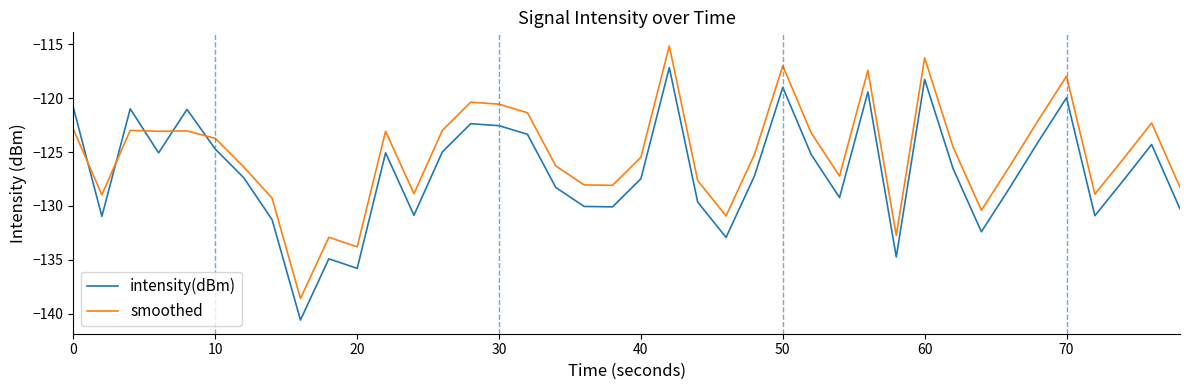

Rank the series by their average value, from lowest to highest.

intensity(dBm), smoothed